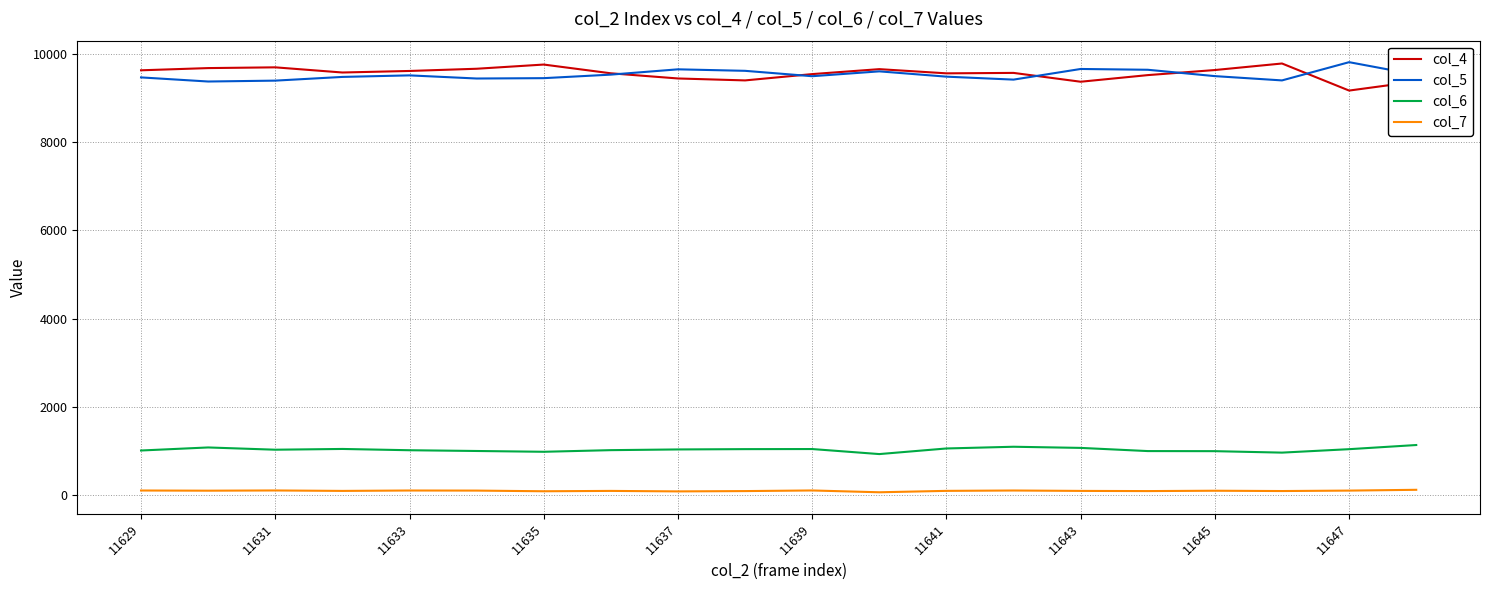

What is the maximum value shown in the chart?

9809